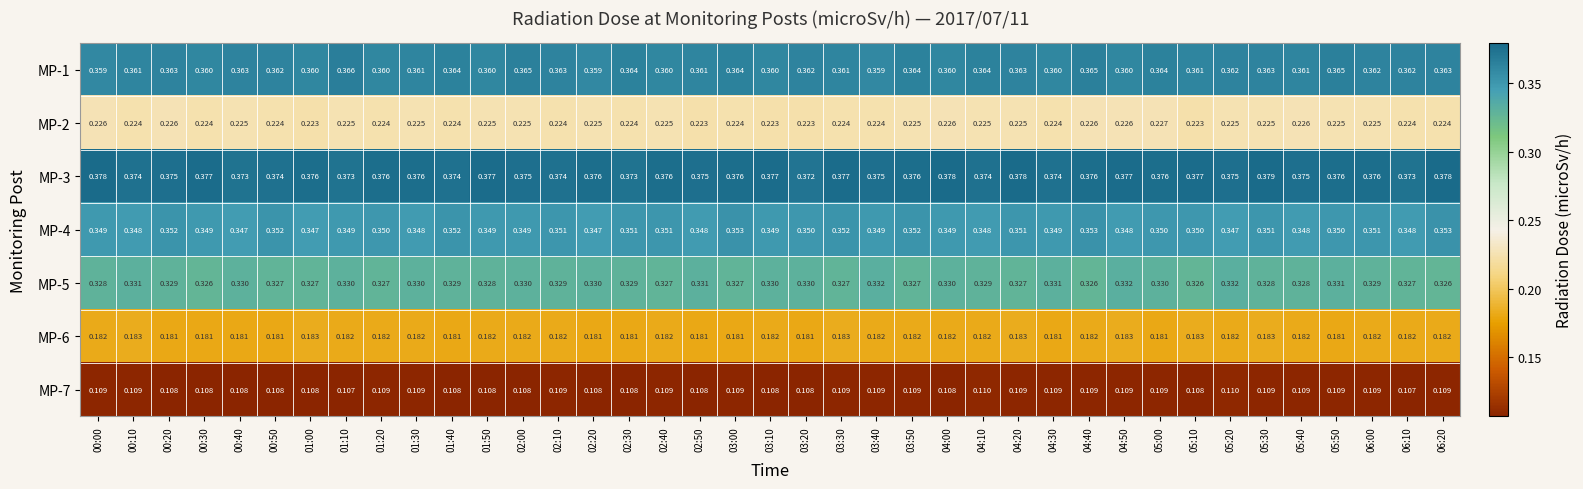

Reading right to left, list all the values displayed in this chart.

MP-1: 06:20=0.4	06:10=0.4	06:00=0.4	05:50=0.4	05:40=0.4	05:30=0.4	05:20=0.4	05:10=0.4	05:00=0.4	04:50=0.4	04:40=0.4	04:30=0.4	04:20=0.4	04:10=0.4	04:00=0.4	03:50=0.4	03:40=0.4	03:30=0.4	03:20=0.4	03:10=0.4	03:00=0.4	02:50=0.4	02:40=0.4	02:30=0.4	02:20=0.4	02:10=0.4	02:00=0.4	01:50=0.4	01:40=0.4	01:30=0.4	01:20=0.4	01:10=0.4	01:00=0.4	00:50=0.4	00:40=0.4	00:30=0.4	00:20=0.4	00:10=0.4	00:00=0.4
MP-2: 06:20=0.2	06:10=0.2	06:00=0.2	05:50=0.2	05:40=0.2	05:30=0.2	05:20=0.2	05:10=0.2	05:00=0.2	04:50=0.2	04:40=0.2	04:30=0.2	04:20=0.2	04:10=0.2	04:00=0.2	03:50=0.2	03:40=0.2	03:30=0.2	03:20=0.2	03:10=0.2	03:00=0.2	02:50=0.2	02:40=0.2	02:30=0.2	02:20=0.2	02:10=0.2	02:00=0.2	01:50=0.2	01:40=0.2	01:30=0.2	01:20=0.2	01:10=0.2	01:00=0.2	00:50=0.2	00:40=0.2	00:30=0.2	00:20=0.2	00:10=0.2	00:00=0.2
MP-3: 06:20=0.4	06:10=0.4	06:00=0.4	05:50=0.4	05:40=0.4	05:30=0.4	05:20=0.4	05:10=0.4	05:00=0.4	04:50=0.4	04:40=0.4	04:30=0.4	04:20=0.4	04:10=0.4	04:00=0.4	03:50=0.4	03:40=0.4	03:30=0.4	03:20=0.4	03:10=0.4	03:00=0.4	02:50=0.4	02:40=0.4	02:30=0.4	02:20=0.4	02:10=0.4	02:00=0.4	01:50=0.4	01:40=0.4	01:30=0.4	01:20=0.4	01:10=0.4	01:00=0.4	00:50=0.4	00:40=0.4	00:30=0.4	00:20=0.4	00:10=0.4	00:00=0.4
MP-4: 06:20=0.4	06:10=0.3	06:00=0.4	05:50=0.3	05:40=0.3	05:30=0.4	05:20=0.3	05:10=0.3	05:00=0.3	04:50=0.3	04:40=0.4	04:30=0.3	04:20=0.4	04:10=0.3	04:00=0.3	03:50=0.4	03:40=0.3	03:30=0.4	03:20=0.3	03:10=0.3	03:00=0.4	02:50=0.3	02:40=0.4	02:30=0.4	02:20=0.3	02:10=0.4	02:00=0.3	01:50=0.3	01:40=0.4	01:30=0.3	01:20=0.3	01:10=0.3	01:00=0.3	00:50=0.4	00:40=0.3	00:30=0.3	00:20=0.4	00:10=0.3	00:00=0.3
MP-5: 06:20=0.3	06:10=0.3	06:00=0.3	05:50=0.3	05:40=0.3	05:30=0.3	05:20=0.3	05:10=0.3	05:00=0.3	04:50=0.3	04:40=0.3	04:30=0.3	04:20=0.3	04:10=0.3	04:00=0.3	03:50=0.3	03:40=0.3	03:30=0.3	03:20=0.3	03:10=0.3	03:00=0.3	02:50=0.3	02:40=0.3	02:30=0.3	02:20=0.3	02:10=0.3	02:00=0.3	01:50=0.3	01:40=0.3	01:30=0.3	01:20=0.3	01:10=0.3	01:00=0.3	00:50=0.3	00:40=0.3	00:30=0.3	00:20=0.3	00:10=0.3	00:00=0.3
MP-6: 06:20=0.2	06:10=0.2	06:00=0.2	05:50=0.2	05:40=0.2	05:30=0.2	05:20=0.2	05:10=0.2	05:00=0.2	04:50=0.2	04:40=0.2	04:30=0.2	04:20=0.2	04:10=0.2	04:00=0.2	03:50=0.2	03:40=0.2	03:30=0.2	03:20=0.2	03:10=0.2	03:00=0.2	02:50=0.2	02:40=0.2	02:30=0.2	02:20=0.2	02:10=0.2	02:00=0.2	01:50=0.2	01:40=0.2	01:30=0.2	01:20=0.2	01:10=0.2	01:00=0.2	00:50=0.2	00:40=0.2	00:30=0.2	00:20=0.2	00:10=0.2	00:00=0.2
MP-7: 06:20=0.1	06:10=0.1	06:00=0.1	05:50=0.1	05:40=0.1	05:30=0.1	05:20=0.1	05:10=0.1	05:00=0.1	04:50=0.1	04:40=0.1	04:30=0.1	04:20=0.1	04:10=0.1	04:00=0.1	03:50=0.1	03:40=0.1	03:30=0.1	03:20=0.1	03:10=0.1	03:00=0.1	02:50=0.1	02:40=0.1	02:30=0.1	02:20=0.1	02:10=0.1	02:00=0.1	01:50=0.1	01:40=0.1	01:30=0.1	01:20=0.1	01:10=0.1	01:00=0.1	00:50=0.1	00:40=0.1	00:30=0.1	00:20=0.1	00:10=0.1	00:00=0.1